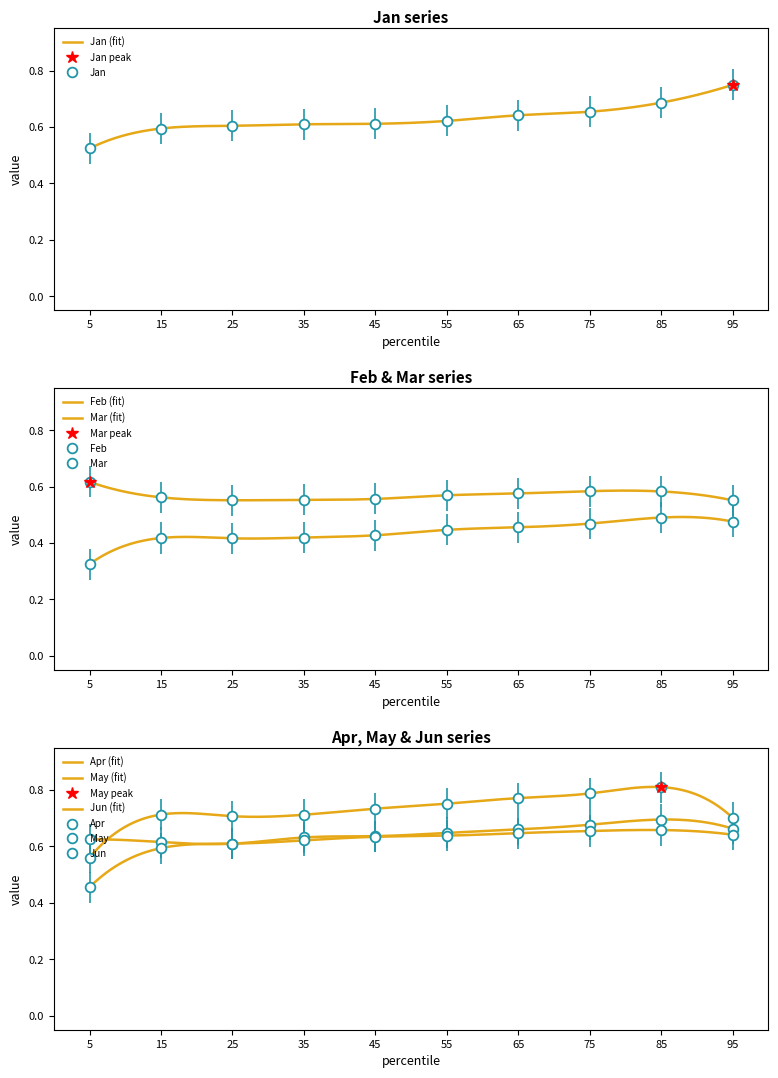

Is it true that Mar equals 0.6 at 55?

True